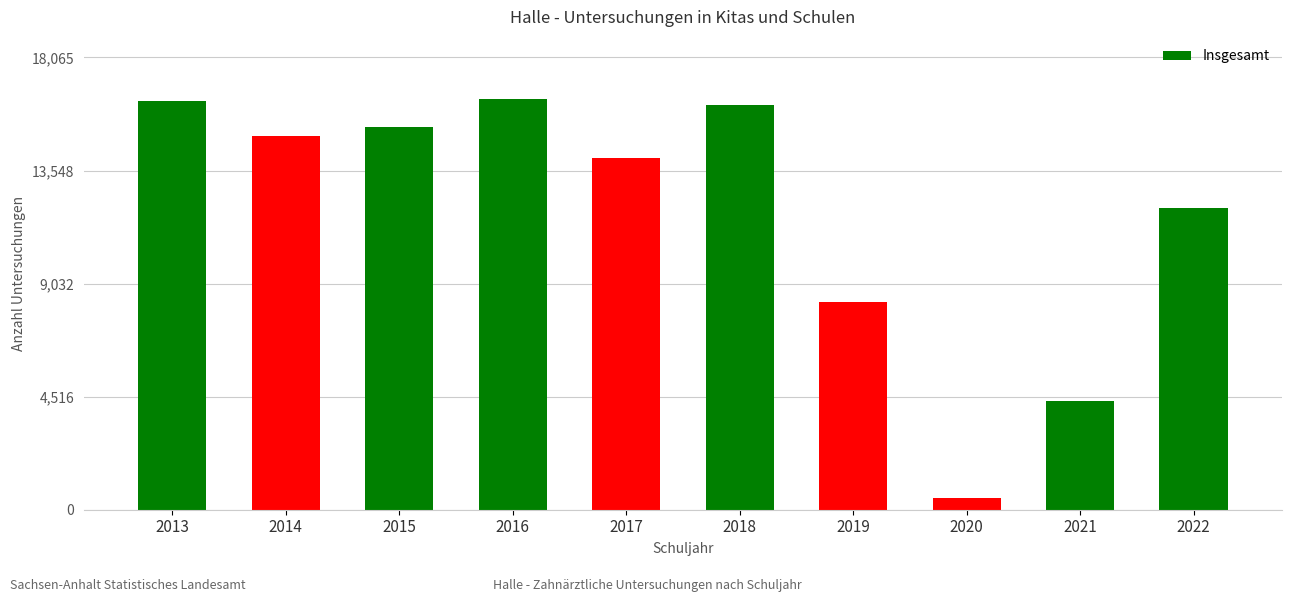

What is the change in value from 2015 to 2017?

-1268